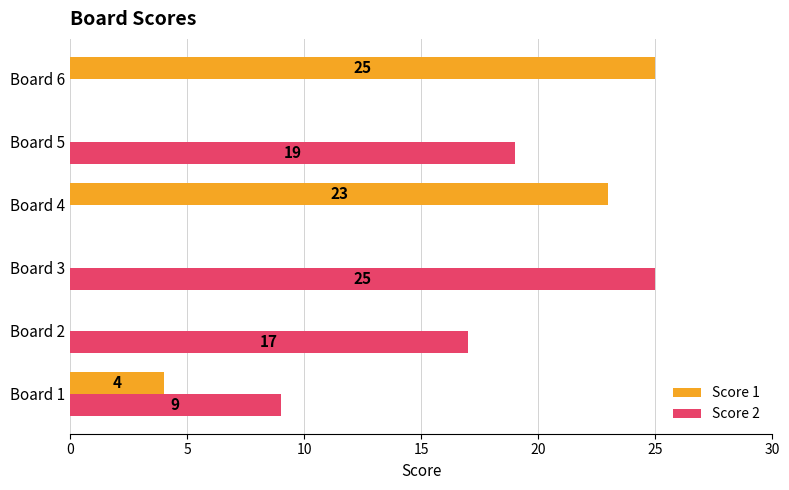

What is the highest value of the Score 2 series?

25